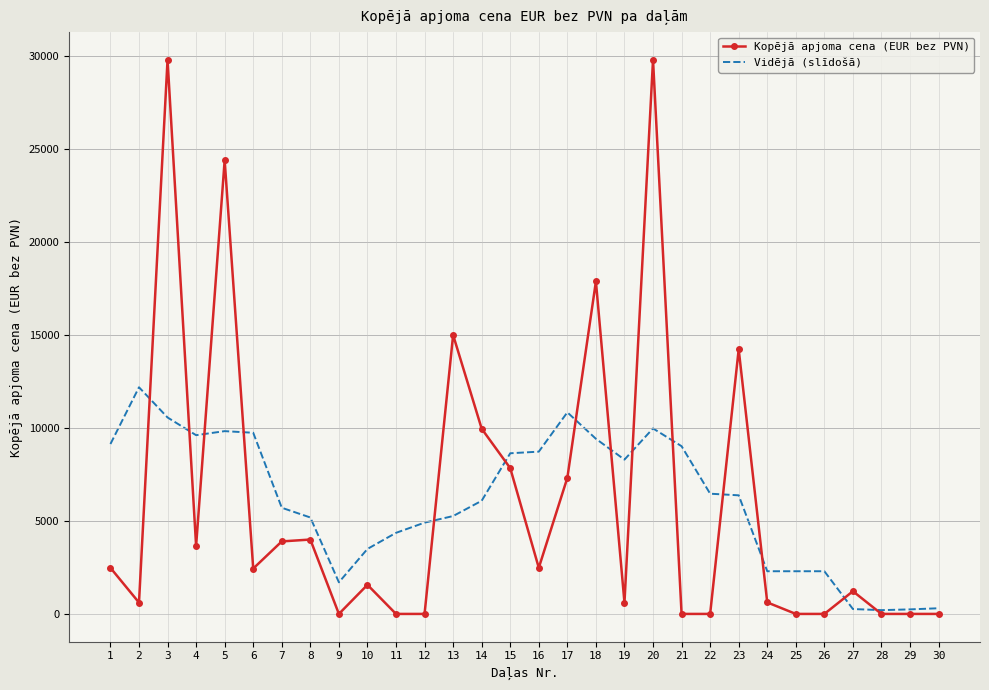

What is the total value across all series at 9?

1700.7